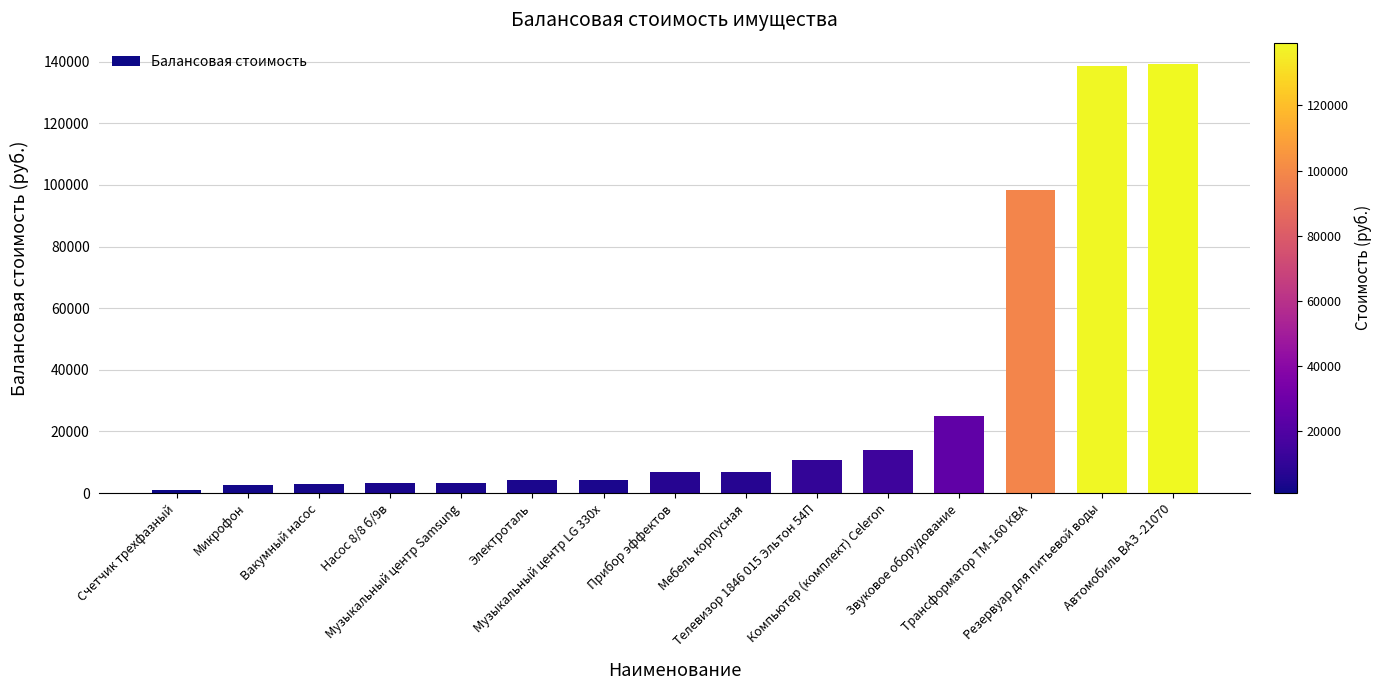

What is the value of the 12th bar from the left?

25000.2